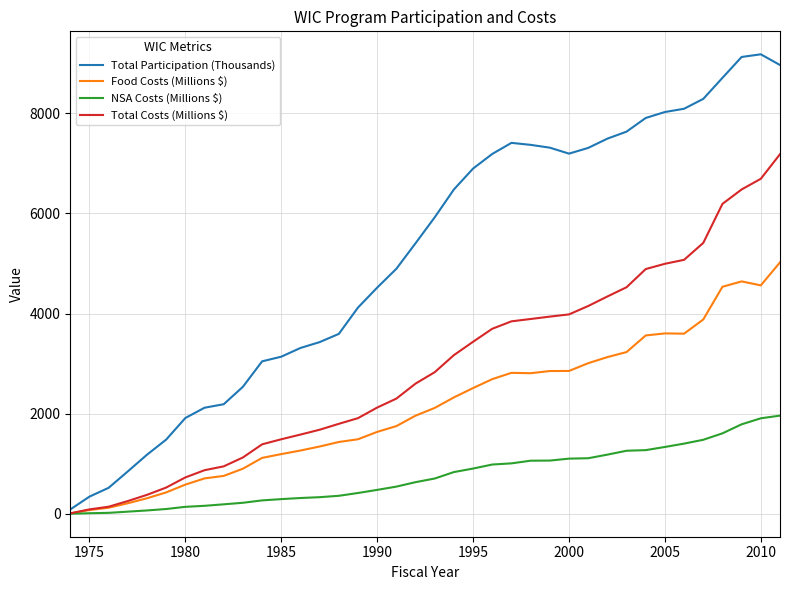

Which series has the largest range (max minus min)?

Total Participation (Thousands)